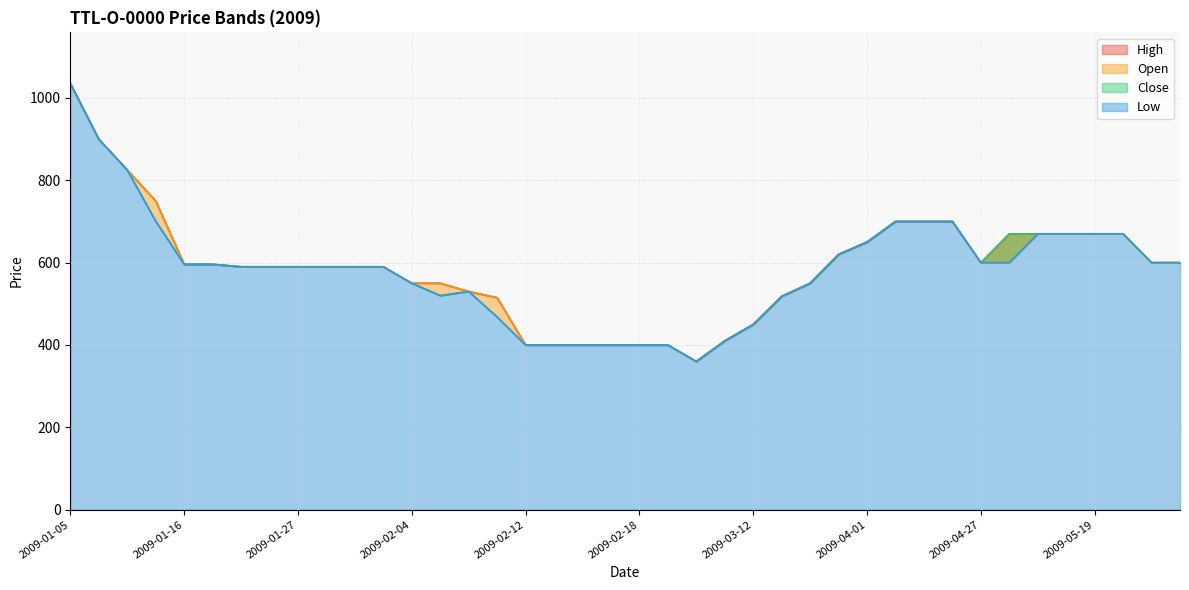

How many lines are shown in the chart?

4